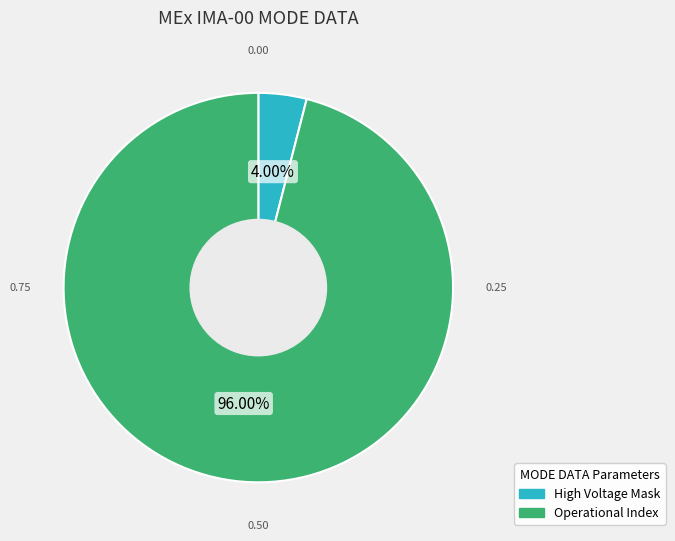

Is there a majority slice in this chart?

Yes